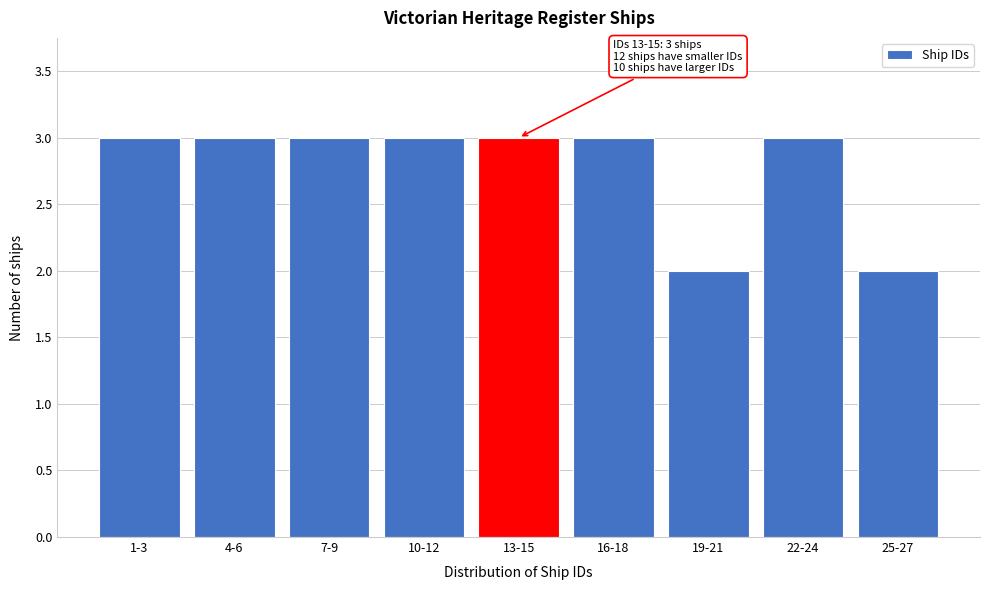

Reading left to right, list all the values displayed in this chart.

3	3	3	3	3	3	2	3	2